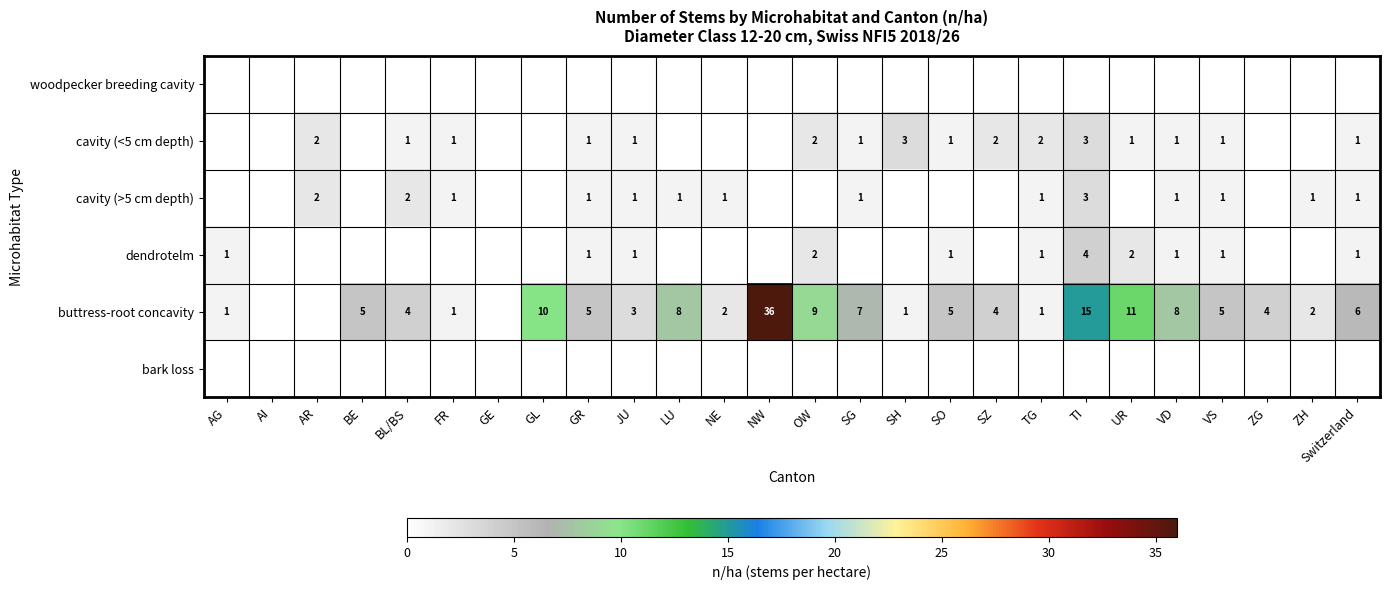

True or false: dendrotelm has a value of 1 at VD.

True